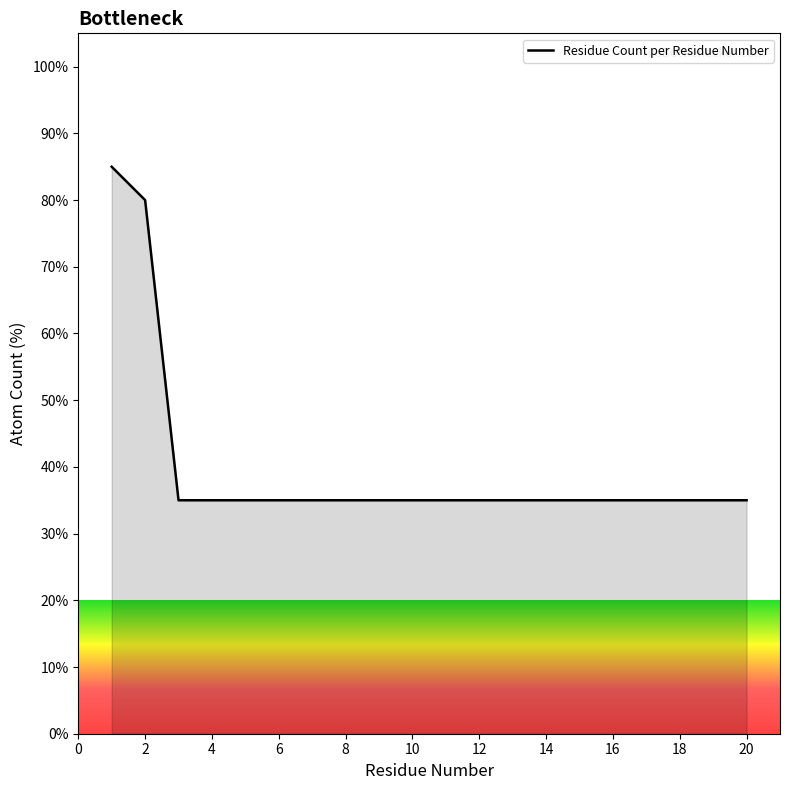

What is the greatest value displayed?

85